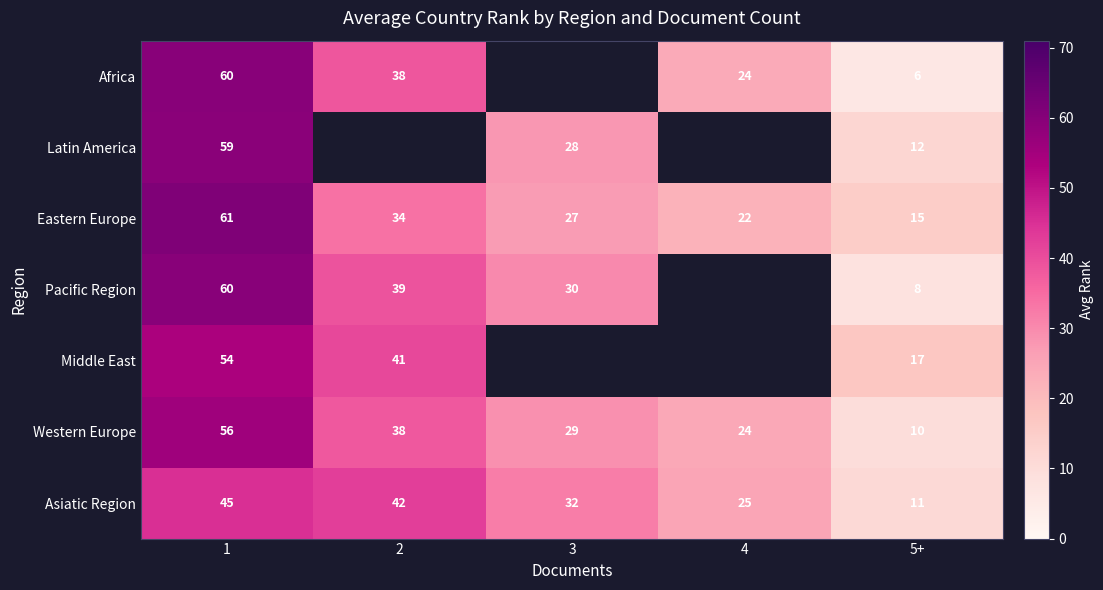

What is the spread (max minus min) of values at 5+?

11.0